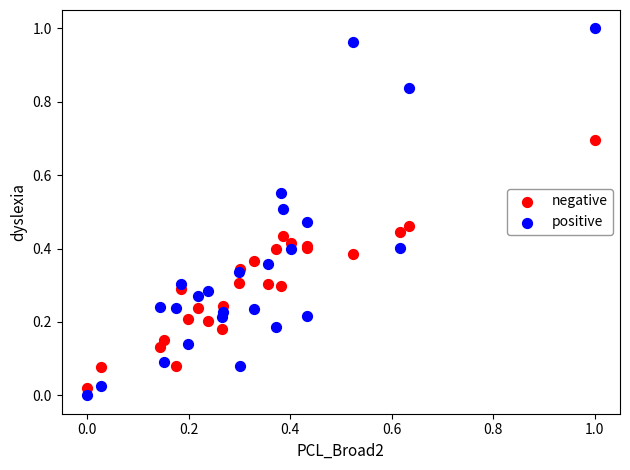

What are all the series names shown in the legend?

negative, positive